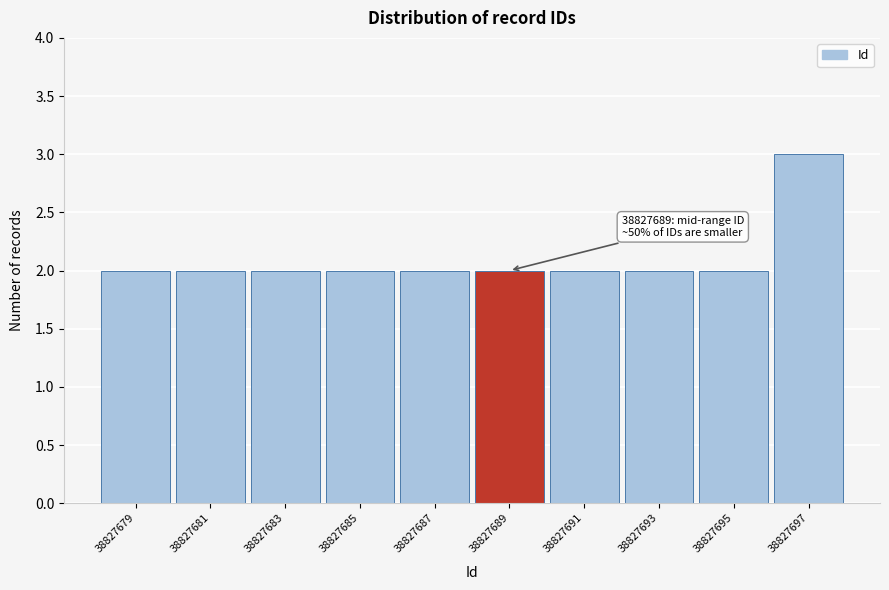

Reading left to right, transcribe all the data shown in this chart.

38827679=2	38827681=2	38827683=2	38827685=2	38827687=2	38827689=2	38827691=2	38827693=2	38827695=2	38827697=3